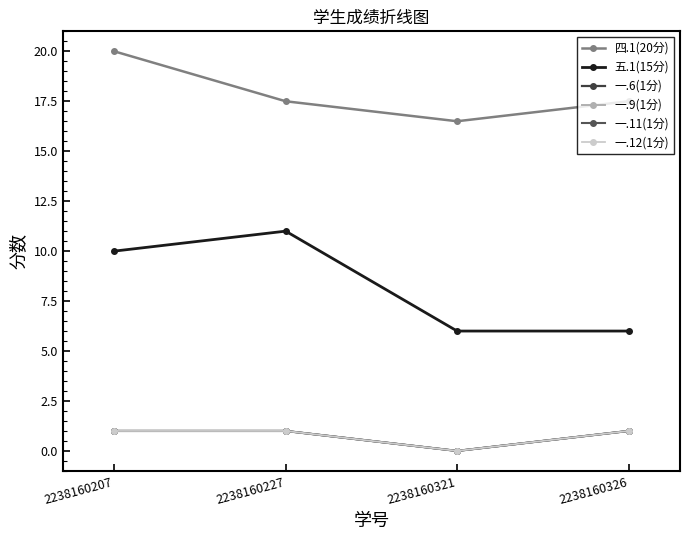

Does the chart have visible grid lines?

No